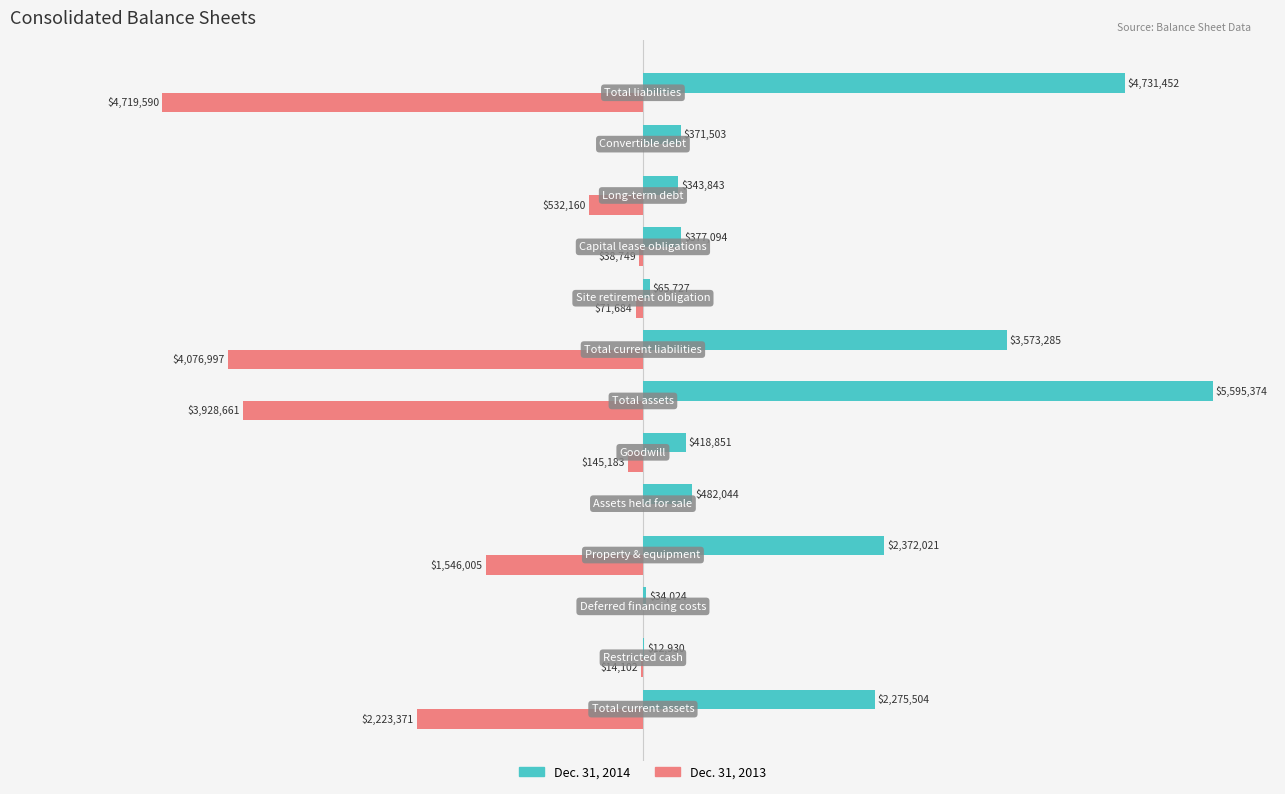

What are all the series names shown in the legend?

Dec. 31, 2014, Dec. 31, 2013